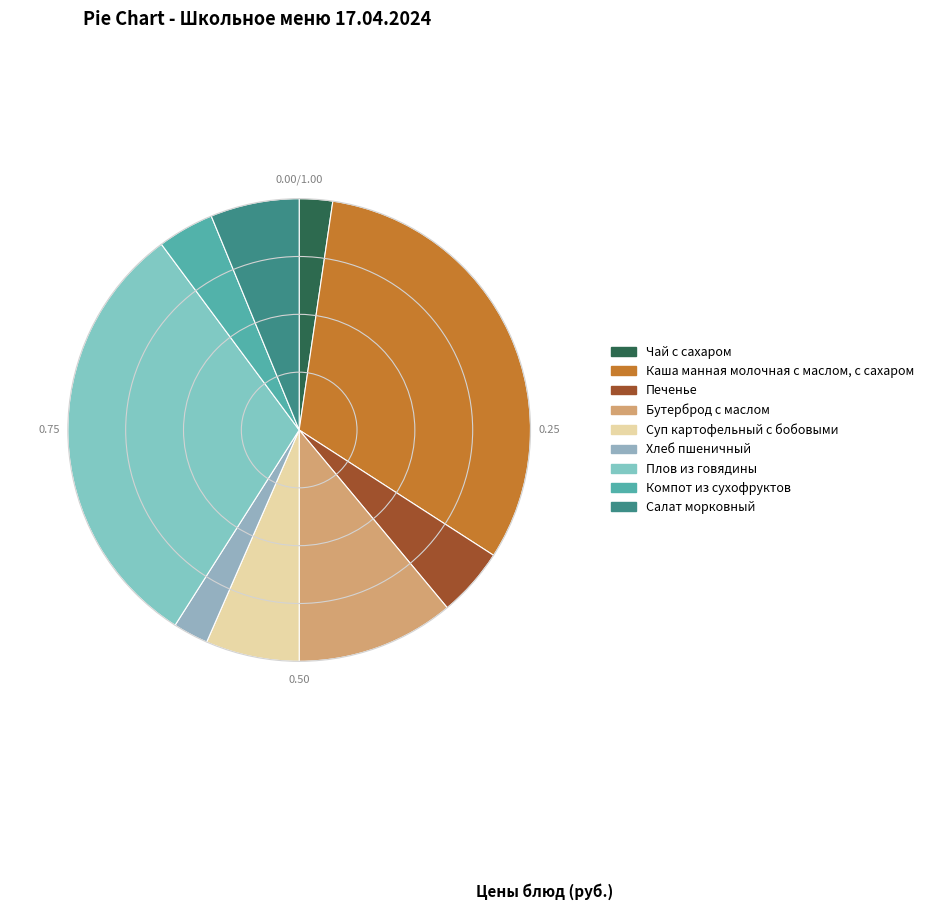

How many slices are in this pie chart?

9